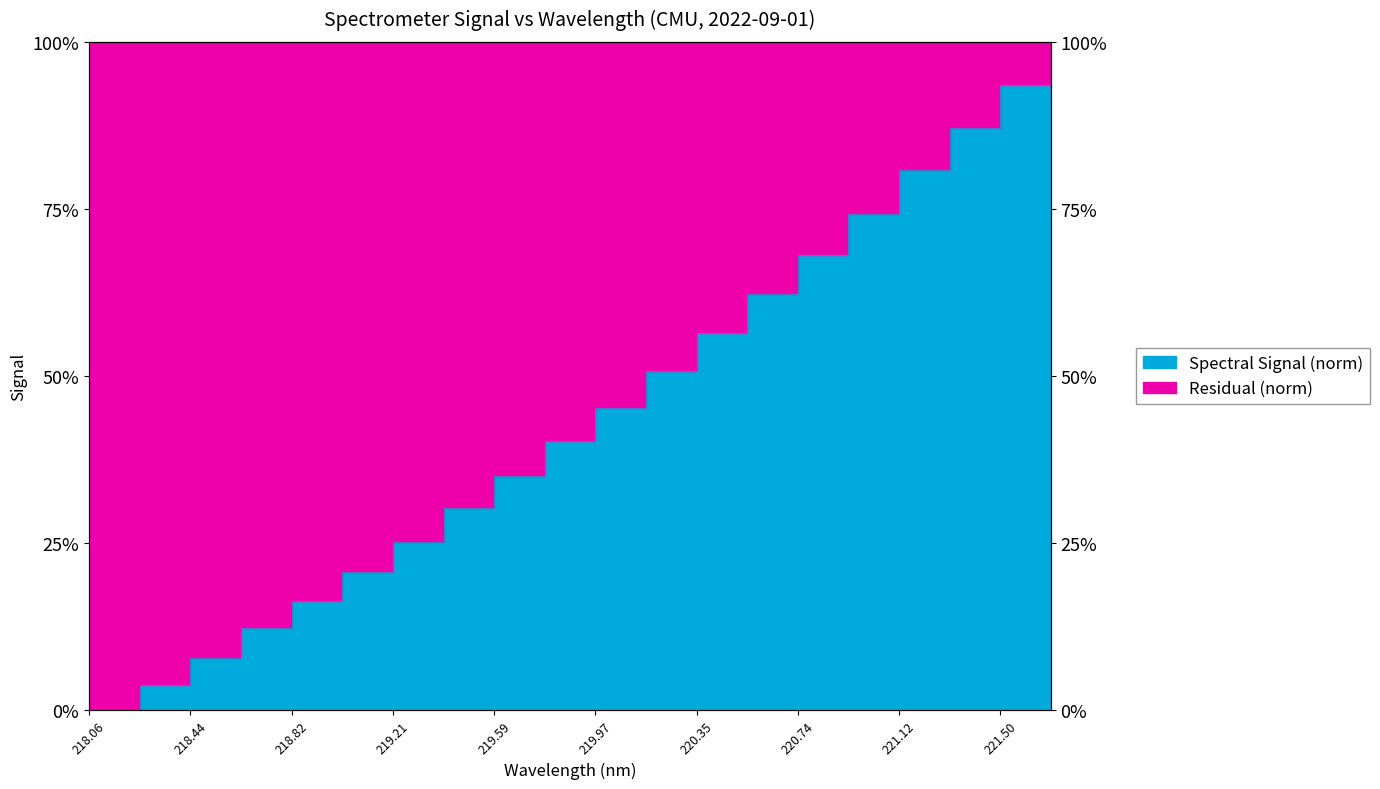

Rank the categories by value from highest to lowest.

221.6902, 221.4993, 221.3083, 221.1174, 220.9264, 220.7354, 220.5444, 220.3533, 220.1623, 219.9712, 219.7801, 219.589, 219.3979, 219.2067, 219.0156, 218.8244, 218.6332, 218.442, 218.2508, 218.0596